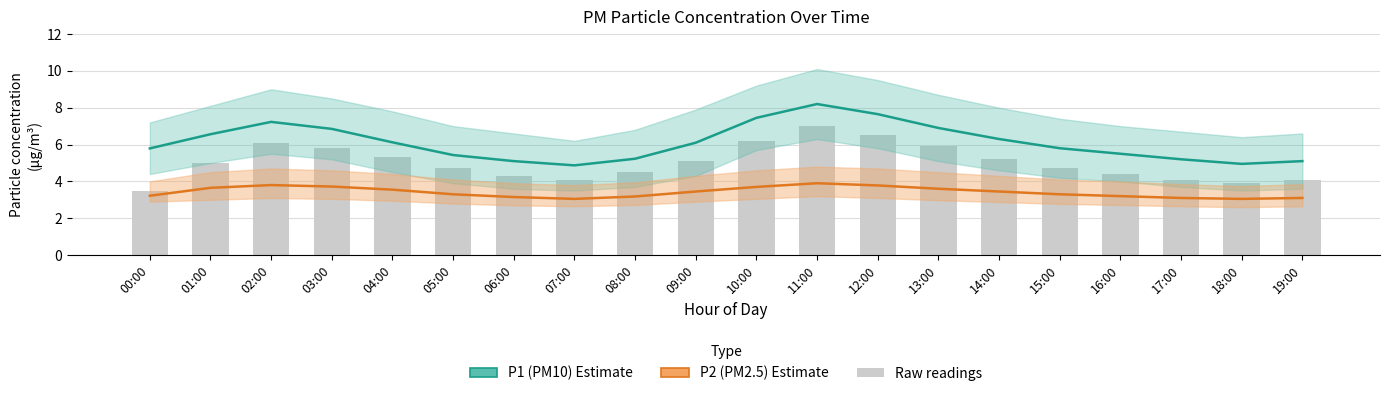

Rank the categories by P2 (PM2.5) Estimate value from highest to lowest.

11:00, 02:00, 12:00, 03:00, 10:00, 01:00, 13:00, 04:00, 09:00, 14:00, 05:00, 15:00, 00:00, 16:00, 08:00, 06:00, 17:00, 19:00, 07:00, 18:00